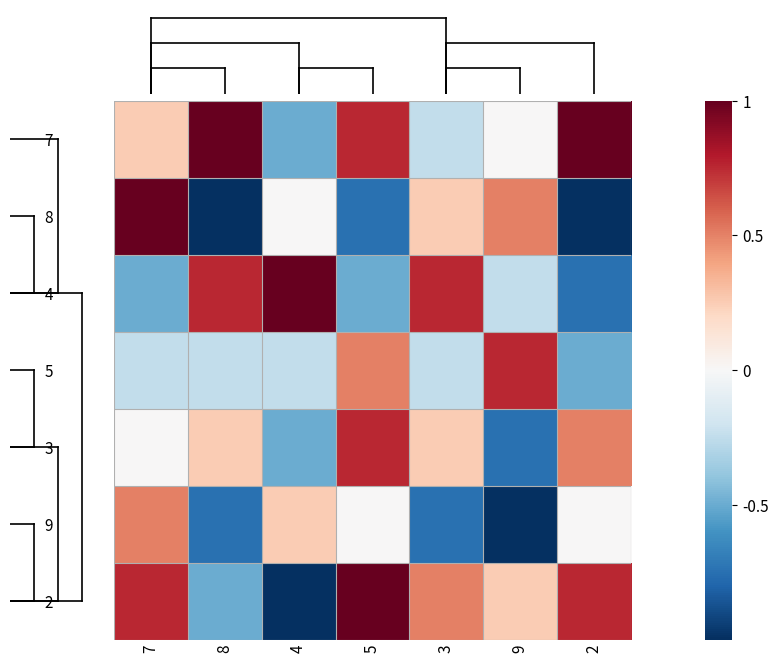

At which category is the sum across all series the highest?

7